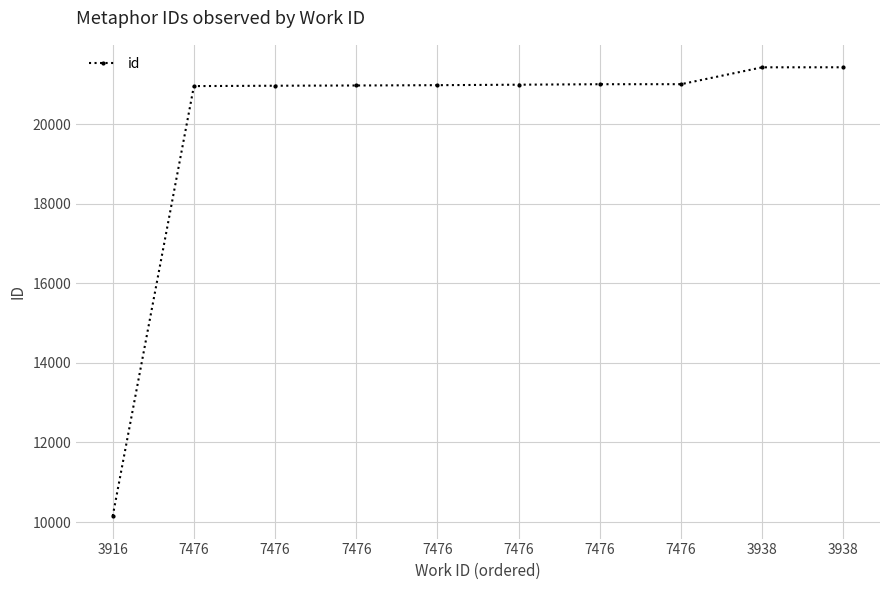

Reading right to left, extract all data points from this chart.

3938=21434	3938=21433	7476=21009	7476=21008	7476=20996	7476=20984	7476=20976	7476=20970	7476=20961	3916=10148